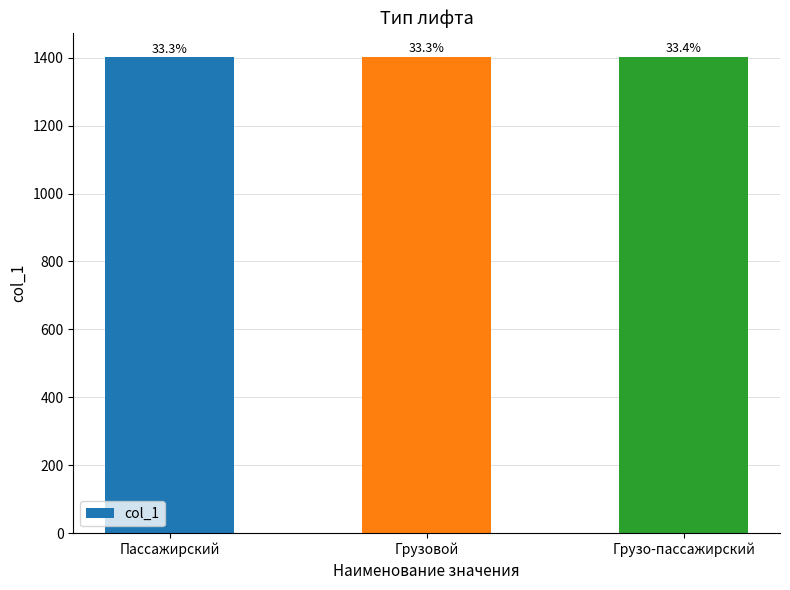

What is the difference between the maximum and minimum values?

2